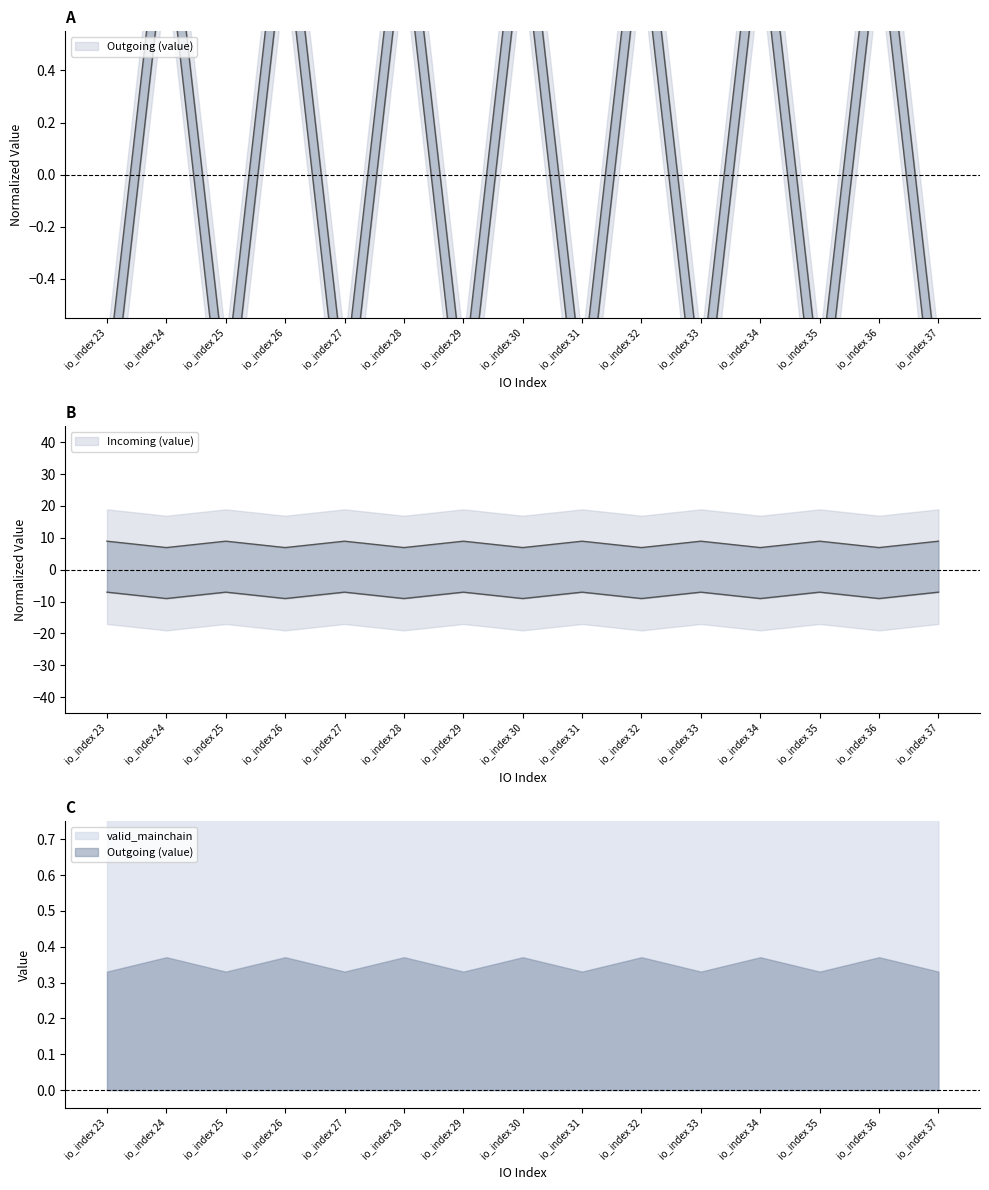

What is the average value of the Incoming (value) series?

-0.1